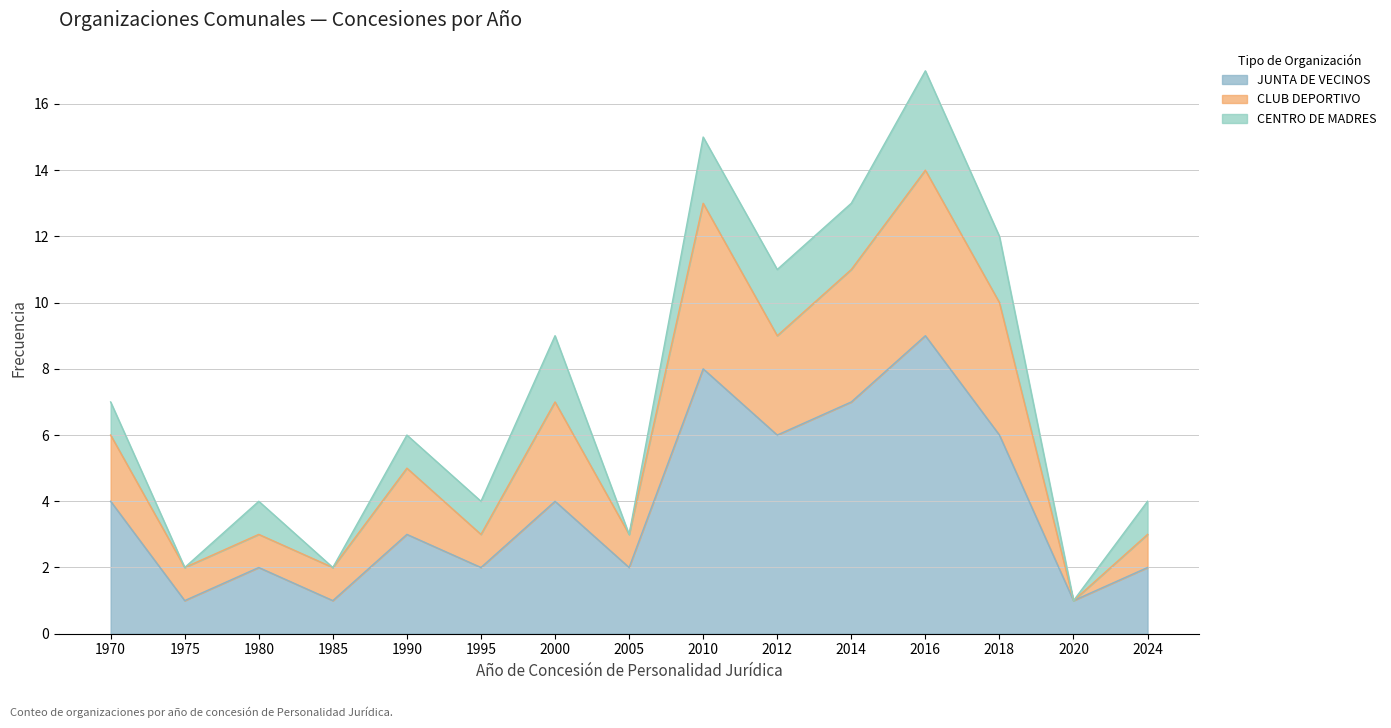

True or false: CENTRO DE MADRES and CLUB DEPORTIVO cross at least once.

False